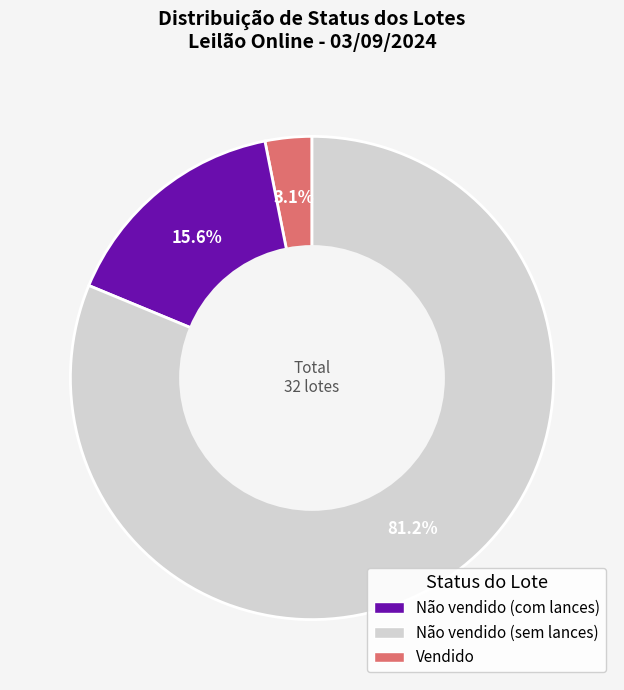

How many segments does this pie chart have?

3